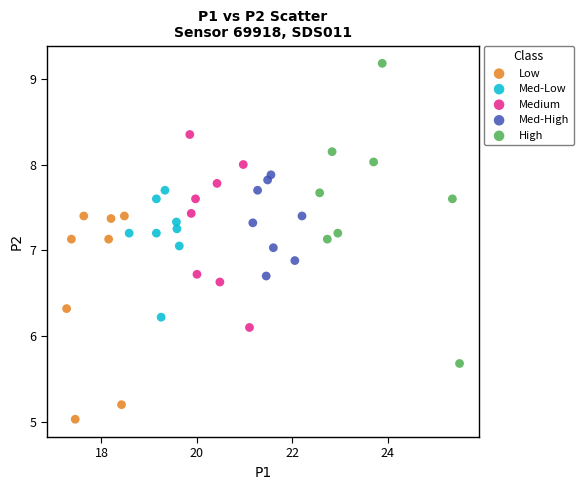

Which series contains the lowest Y value?

Low